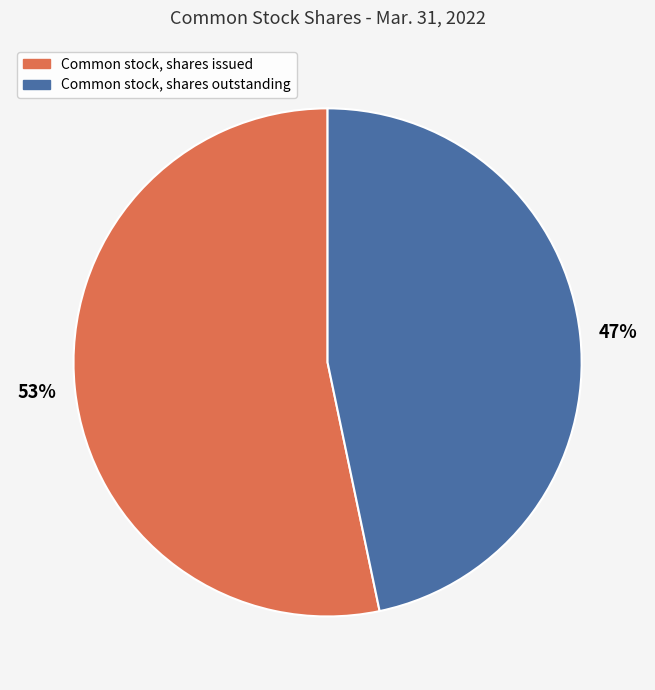

The Common stock, shares issued slice represents 53% of the pie. True or false?

True